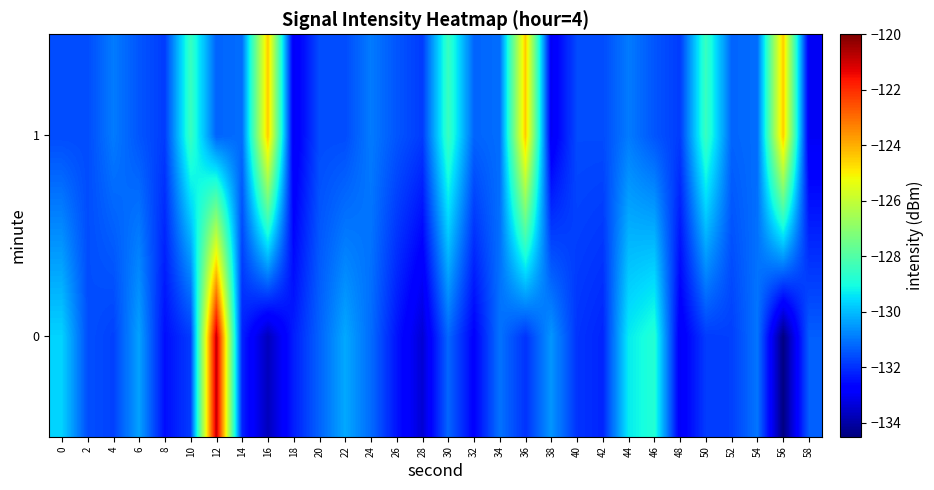

Reading left to right, extract all data points from this chart.

0: 0=-129.7	2=-131.6	4=-131.8	6=-130.4	8=-132.5	10=-131.8	12=-120.9	14=-132.2	16=-133.7	18=-132.3	20=-131.3	22=-130.3	24=-131.1	26=-132.4	28=-133.4	30=-131.2	32=-132.7	34=-131.0	36=-132.0	38=-130.5	40=-131.9	42=-132.2	44=-129.3	46=-128.8	48=-132.9	50=-131.8	52=-131.8	54=-131.0	56=-134.5	58=-131.3
1: 0=-131.6	2=-131.6	4=-130.9	6=-131.5	8=-131.8	10=-128.4	12=-131.2	14=-131.1	16=-124.4	18=-133.0	20=-131.6	22=-131.6	24=-130.9	26=-131.5	28=-131.8	30=-128.4	32=-131.2	34=-131.1	36=-124.4	38=-133.0	40=-131.6	42=-131.6	44=-130.9	46=-131.5	48=-131.8	50=-128.4	52=-131.2	54=-131.1	56=-124.4	58=-133.0